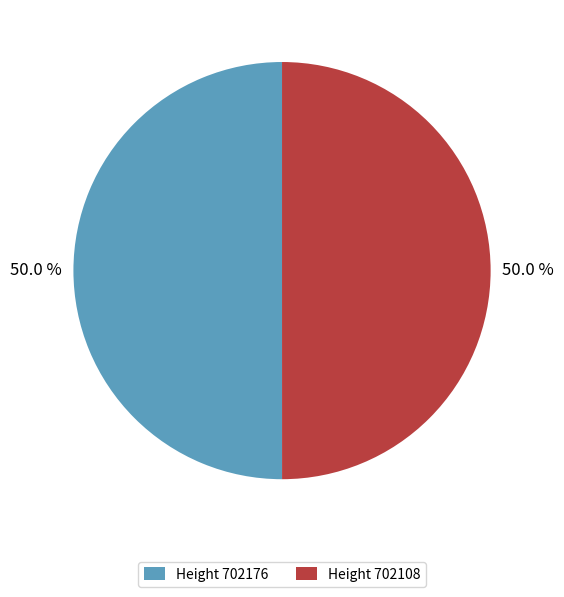

Approximately how many times larger is the value at Height 702108 compared to Height 702176?

1.0